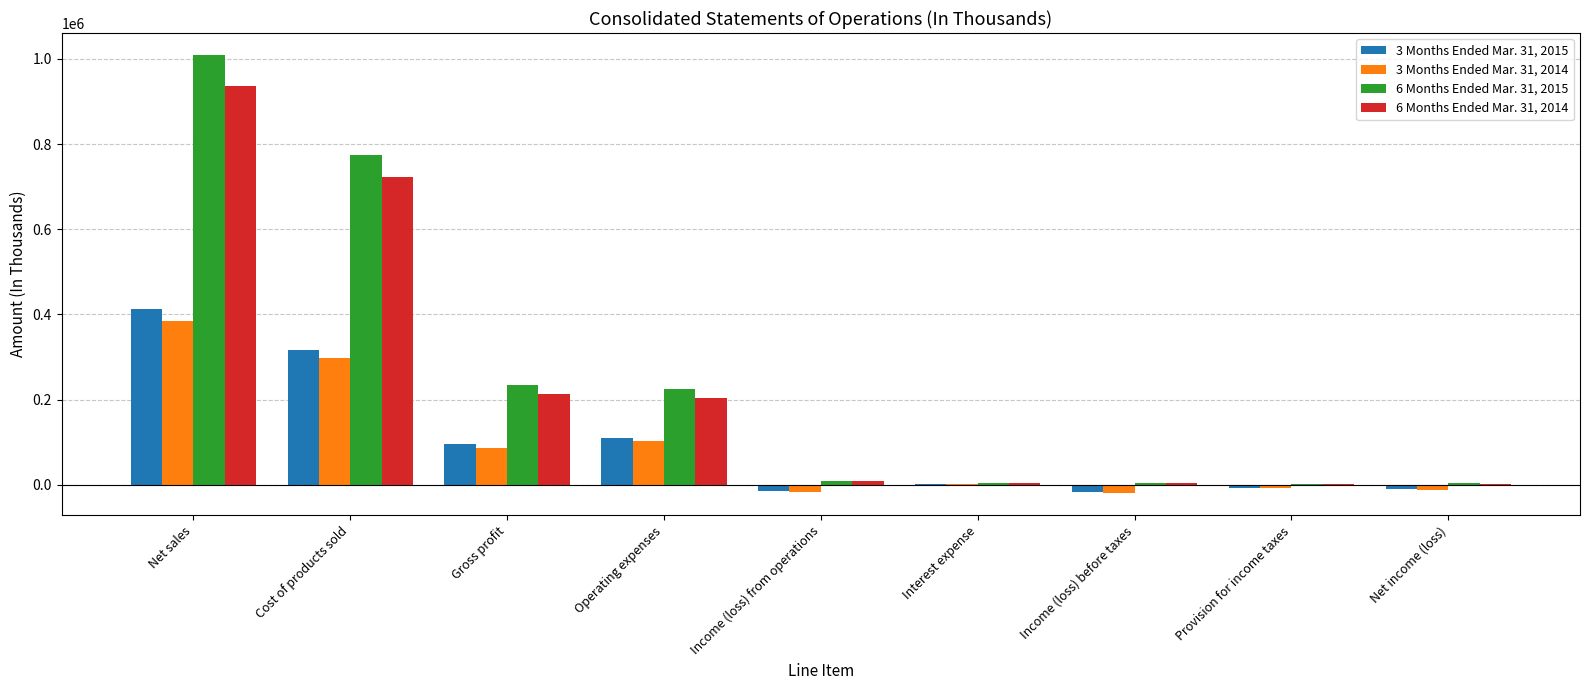

What are all the series names shown in the legend?

3 Months Ended Mar. 31, 2015, 3 Months Ended Mar. 31, 2014, 6 Months Ended Mar. 31, 2015, 6 Months Ended Mar. 31, 2014